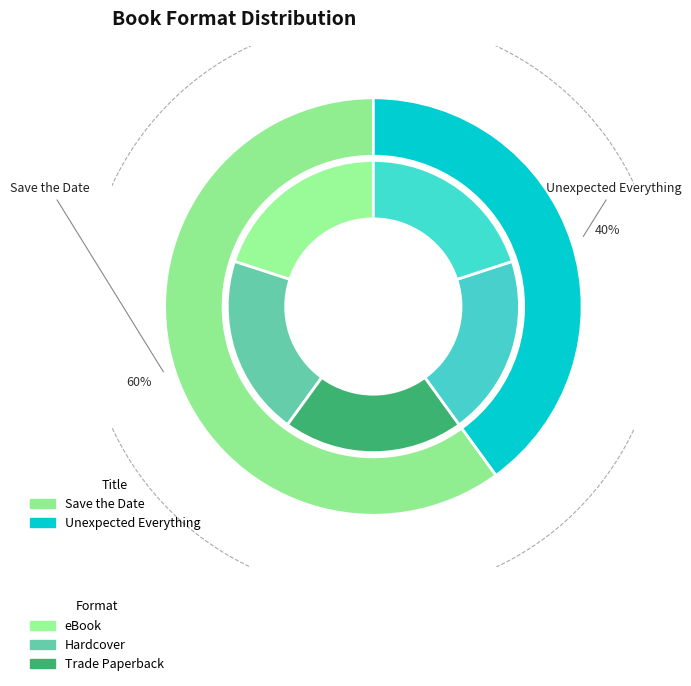

Is there a majority slice in this chart?

No